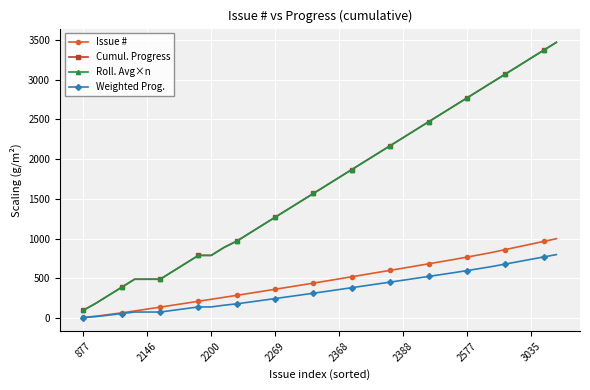

How many lines are shown in the chart?

4